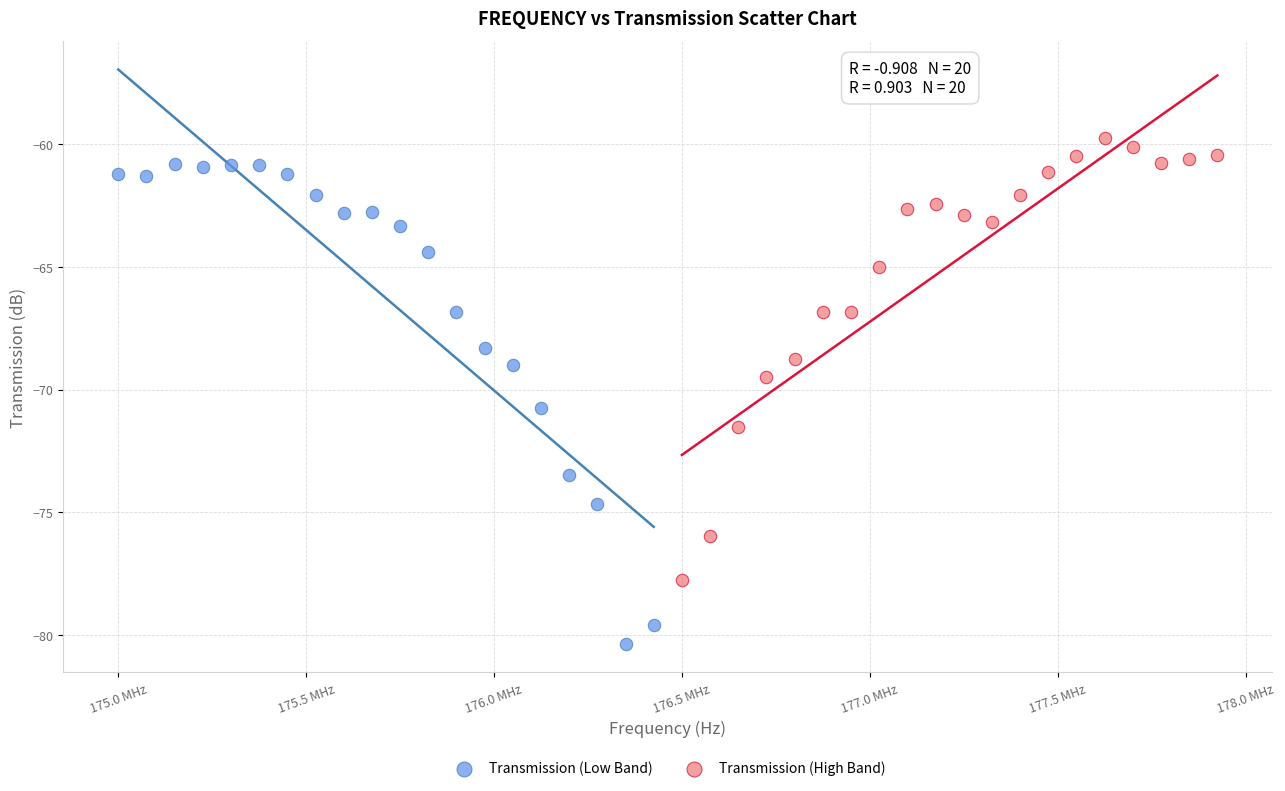

What are all the series names shown in the legend?

Transmission (Low Band), Transmission (High Band)